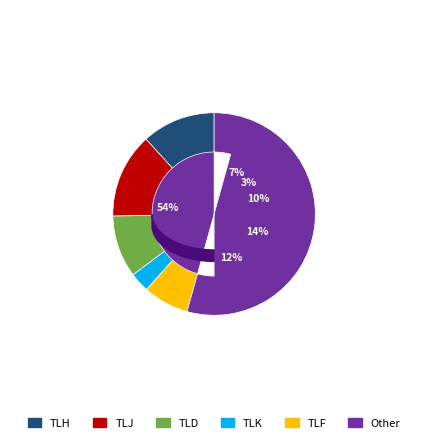

Which category accounts for the majority?

Other